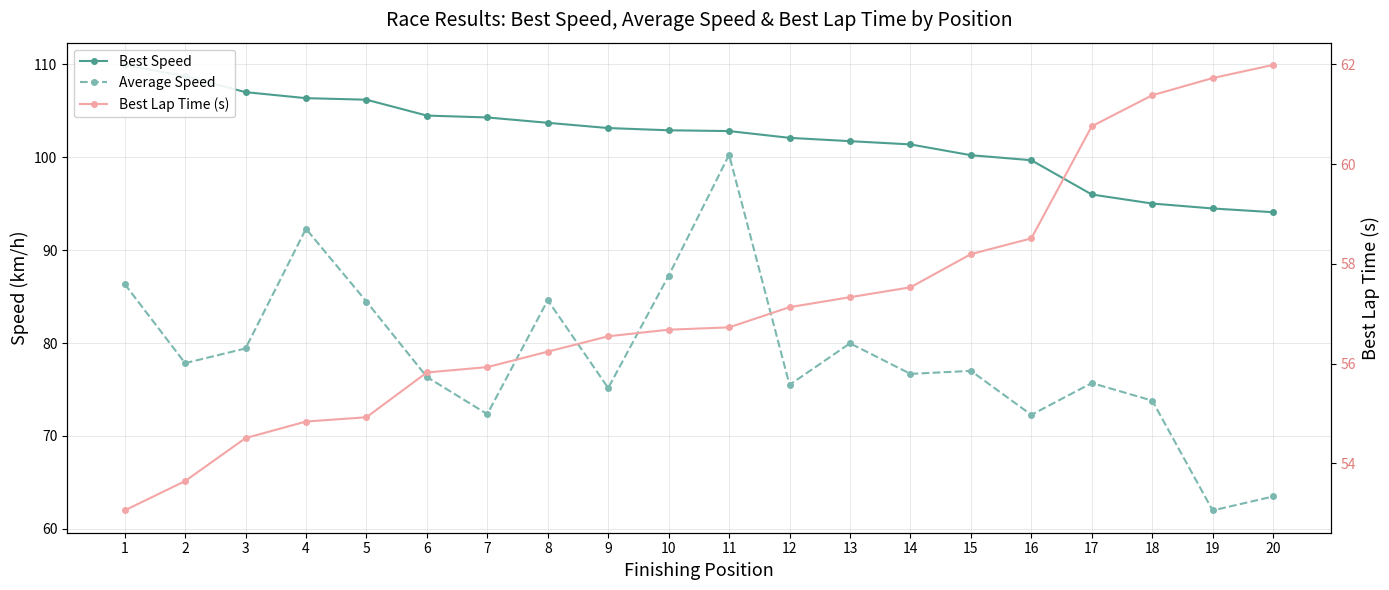

What is the greatest value displayed?

109.9